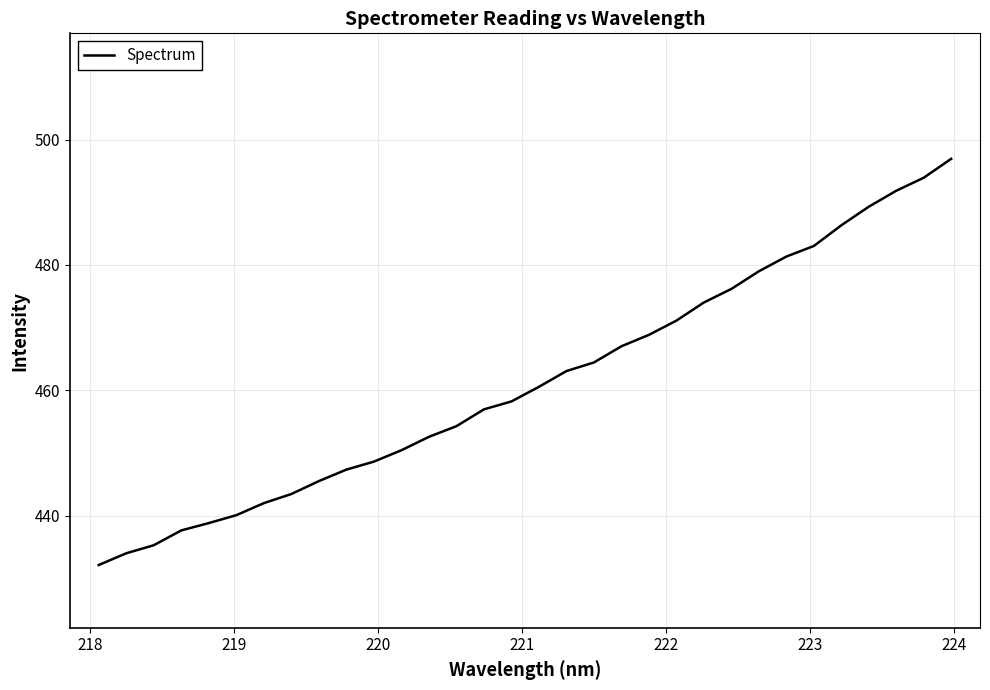

What is the maximum value shown in the chart?

496.9